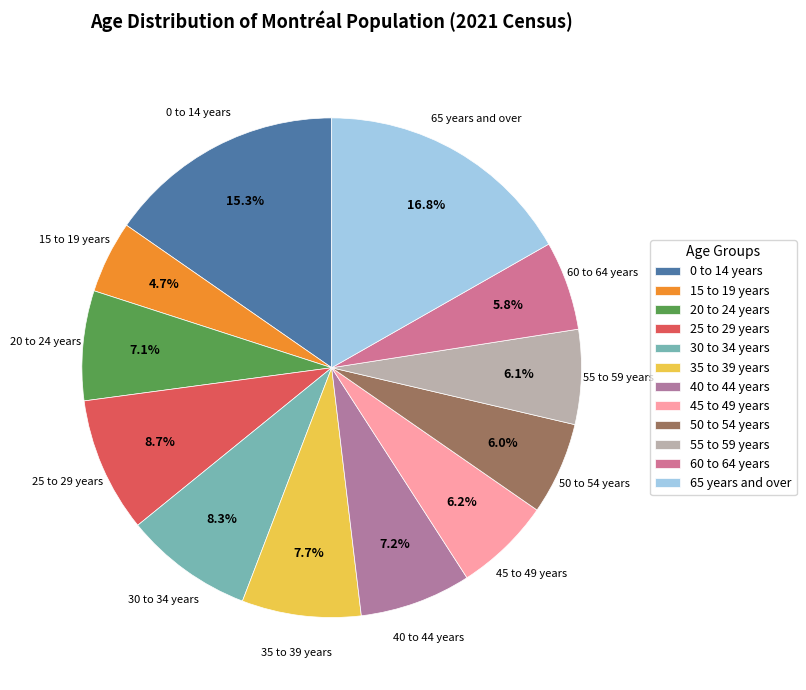

What percentage is NOT represented by 15 to 19 years?

95.3%